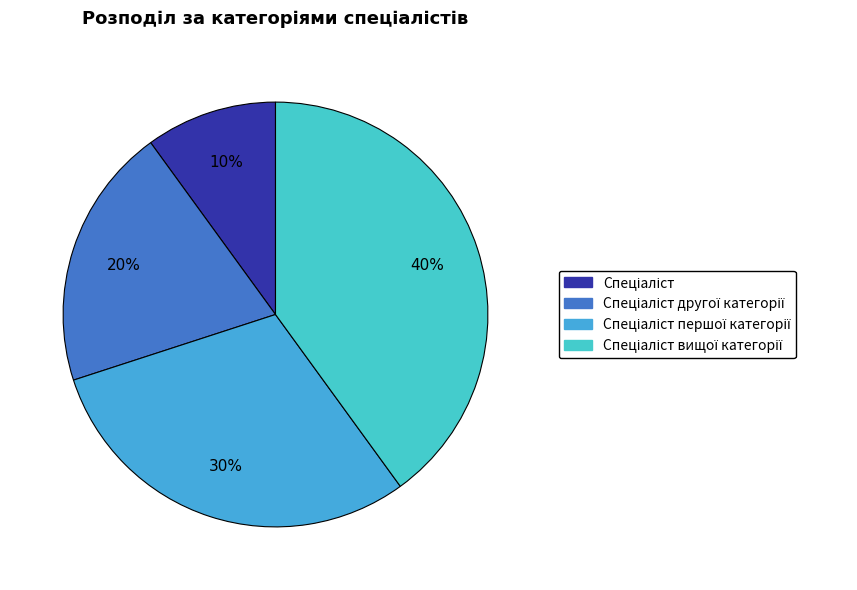

How many slices are in this pie chart?

4